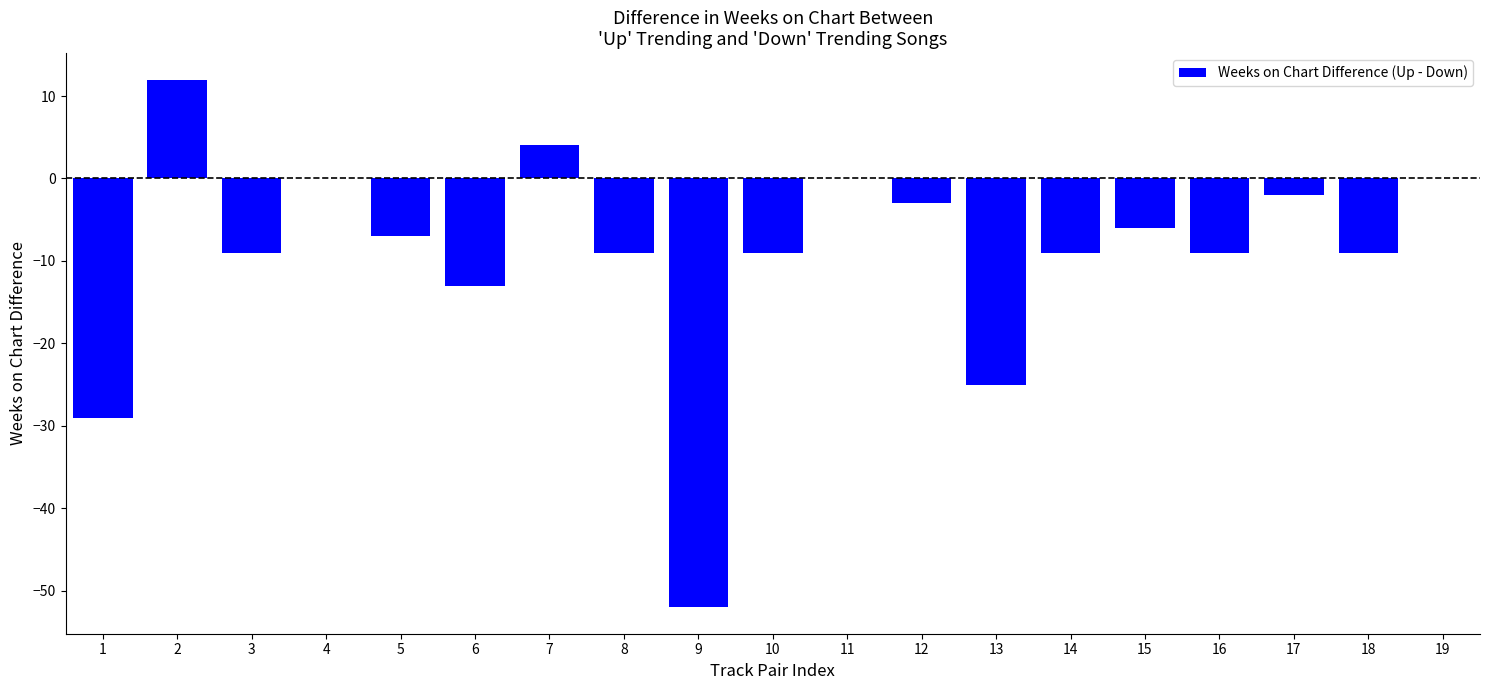

Where is the data nearest to the value -20?

13